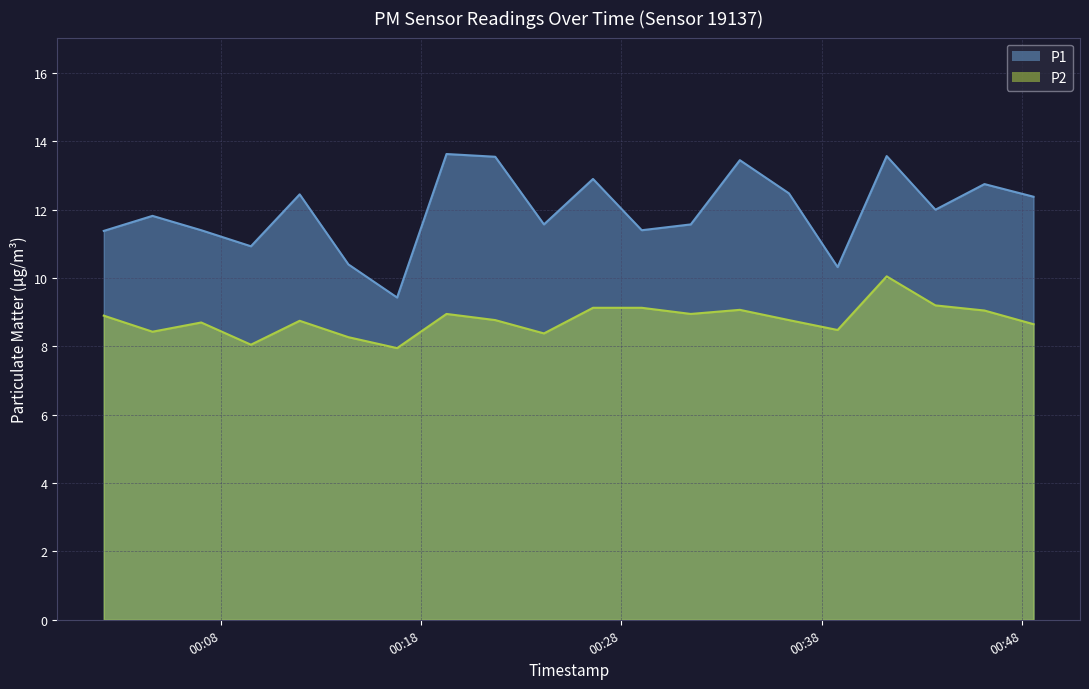

At how many categories does at least one series exceed 11?

16